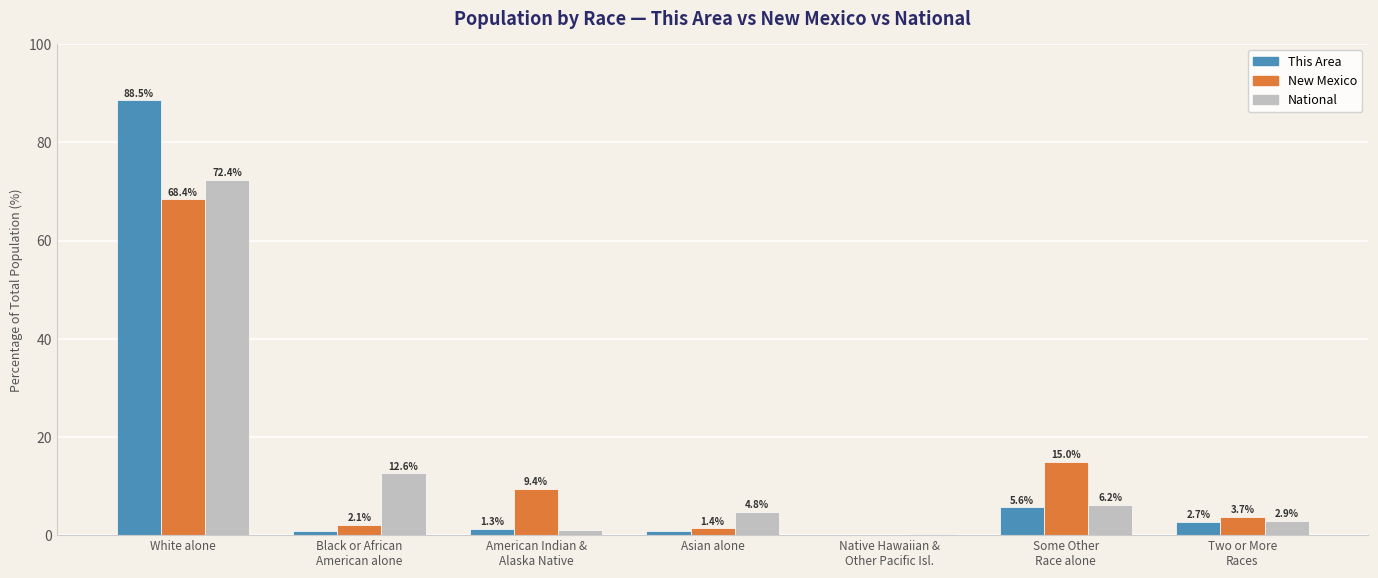

Which series changed the most between White alone and Black or African
American alone?

This Area